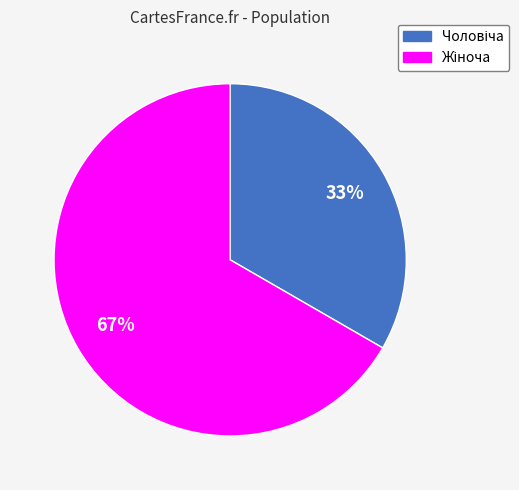

Is there any slice that represents more than half of the pie?

Yes